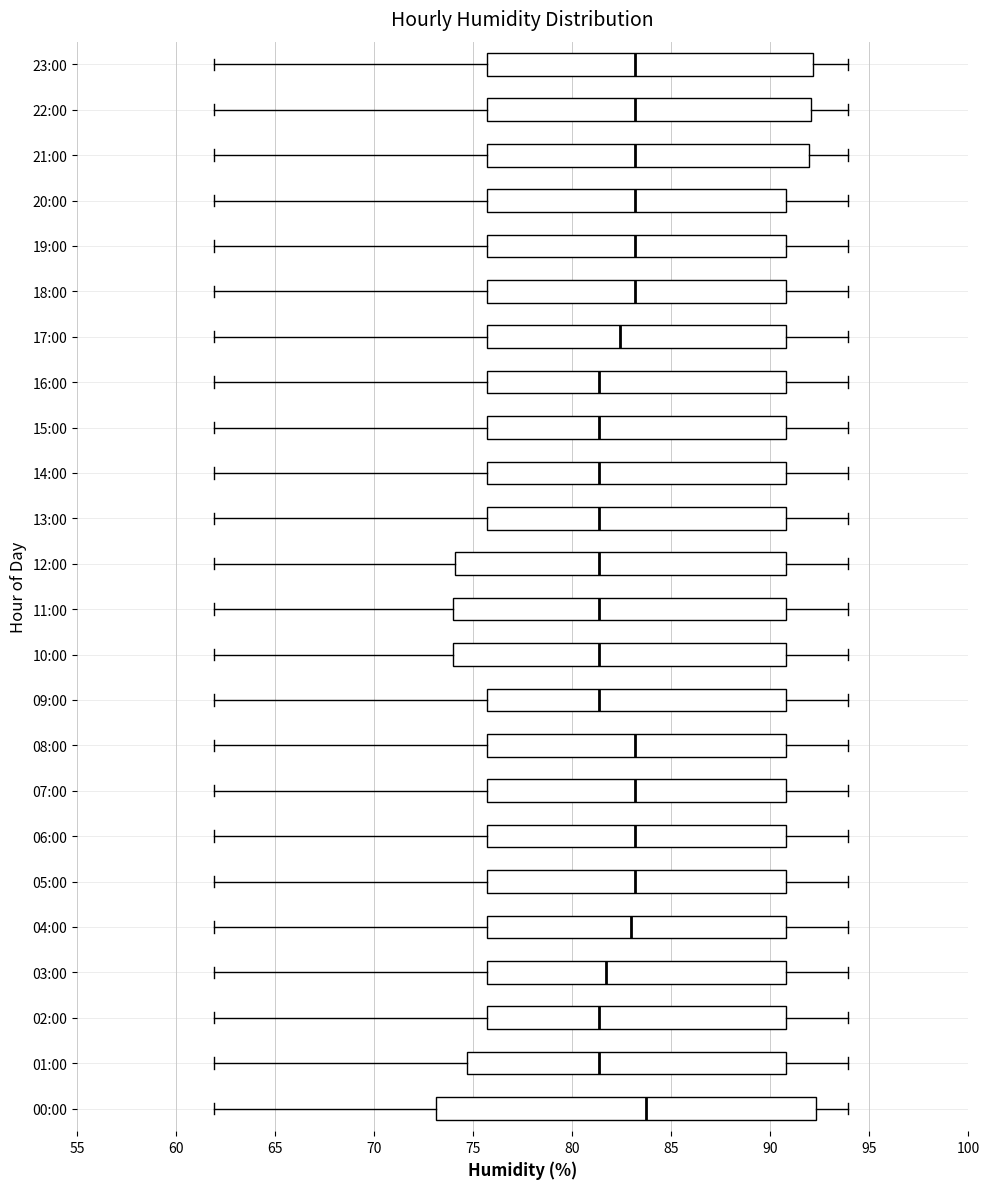

Which box has the furthest to the right median line?

00:00